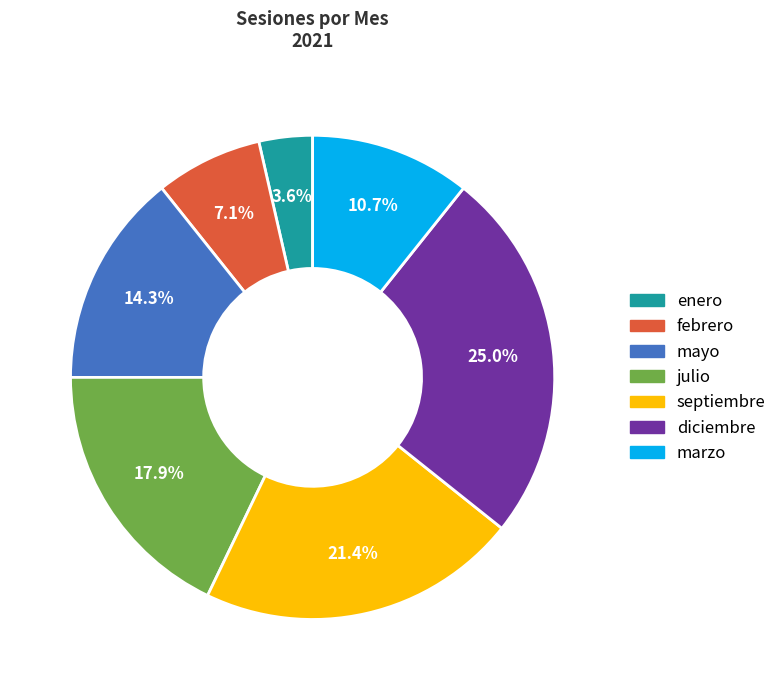

Does any single category account for the majority?

No